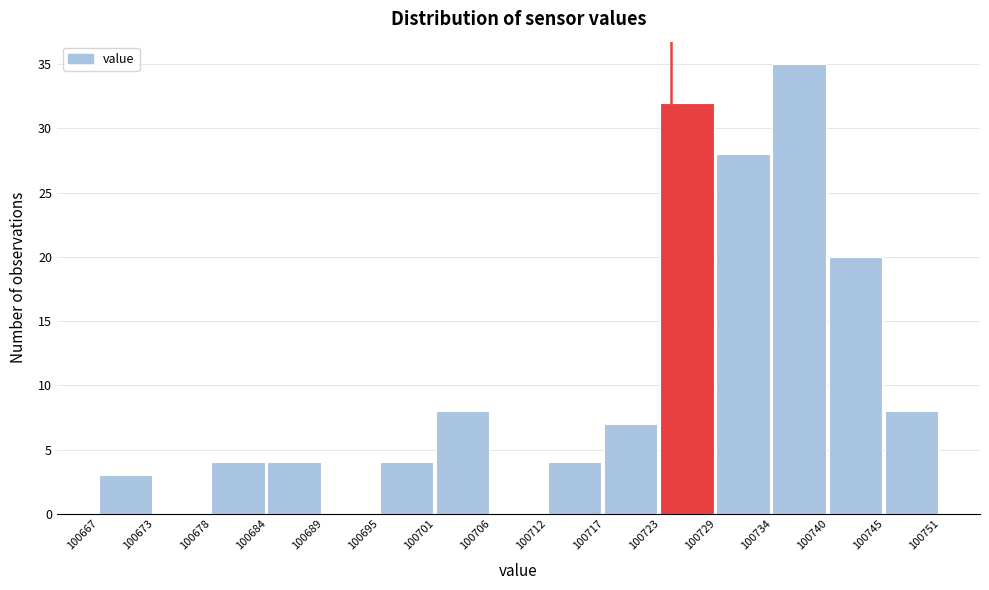

Reading left to right, transcribe this chart: for each bar, give the range it covers on the x-axis and its height. The values are not printed on the chart, so give them approximately, as read against the axis.

100667 to 100673: 3
100673 to 100678: 0
100678 to 100684: 4
100684 to 100689: 4
100689 to 100695: 0
100695 to 100701: 4
100701 to 100706: 8
100706 to 100712: 0
100712 to 100717: 4
100717 to 100723: 7
100723 to 100729: 32
100729 to 100734: 28
100734 to 100740: 35
100740 to 100745: 20
100745 to 100751: 8